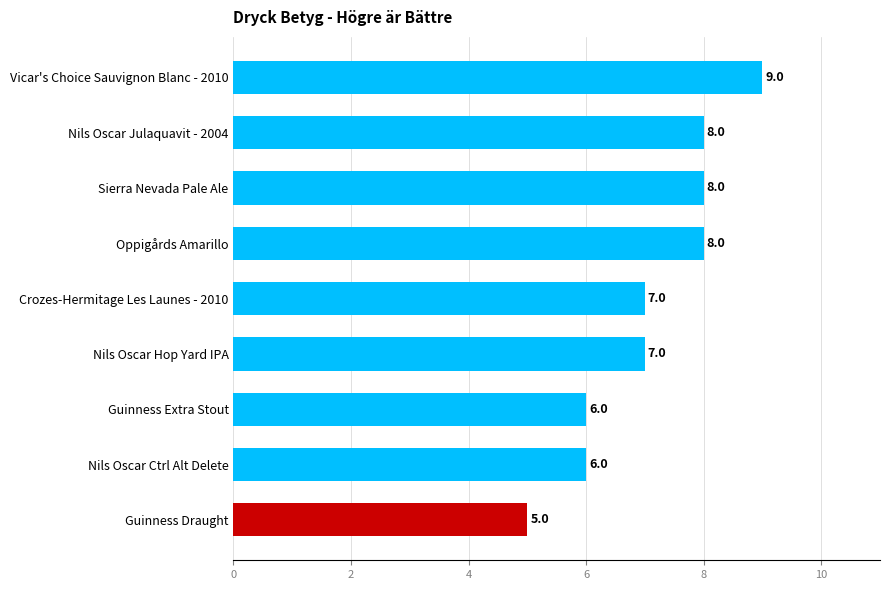

Which has a higher value, Oppigårds Amarillo or Nils Oscar Ctrl Alt Delete?

Oppigårds Amarillo